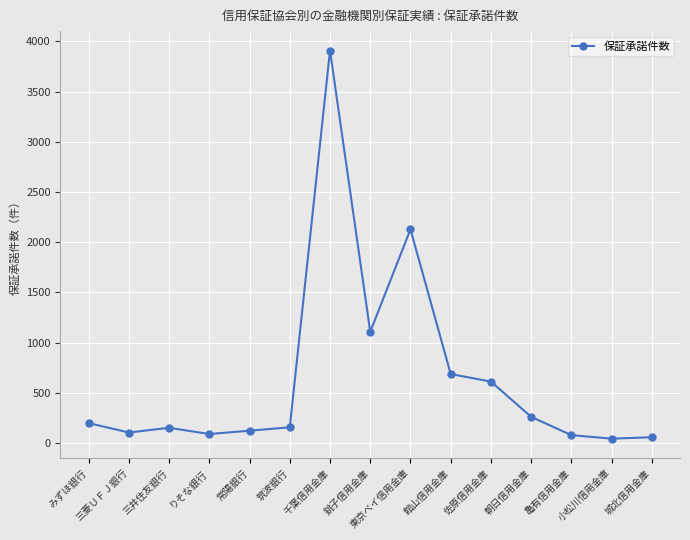

What is the value of the 11th point from the left?

613